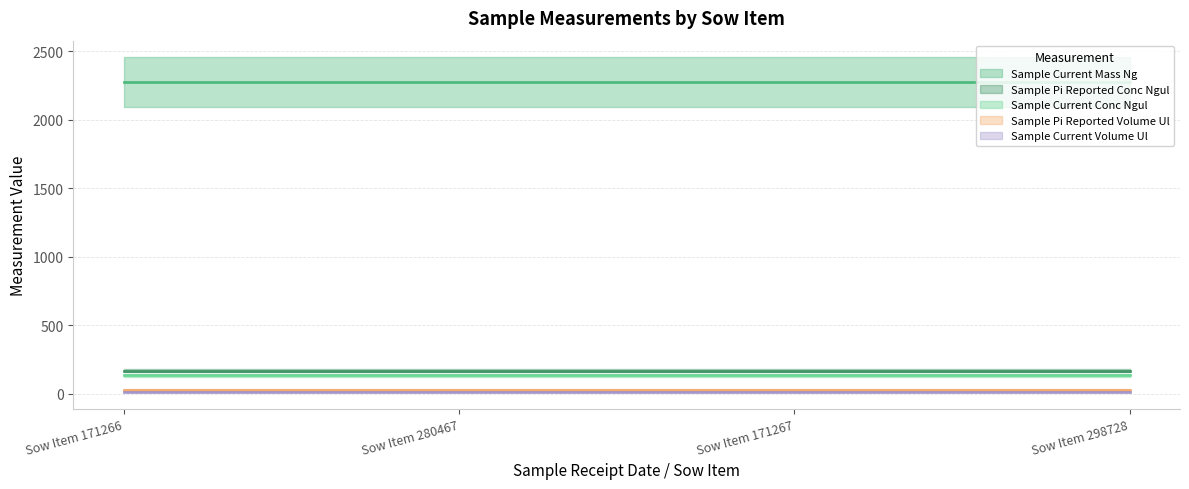

What is the greatest value displayed?

2273.8